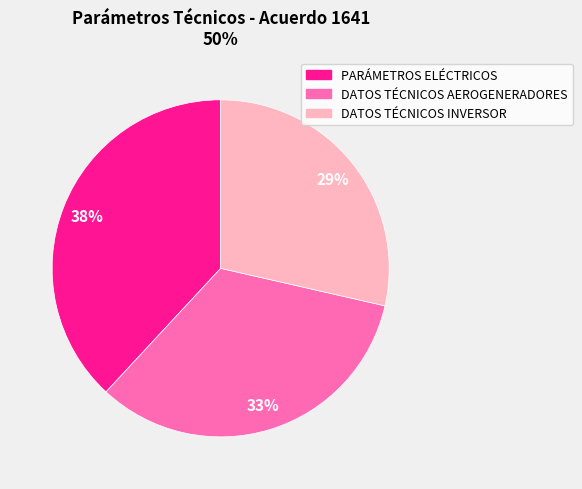

The PARÁMETROS ELÉCTRICOS slice represents 38% of the pie. True or false?

True